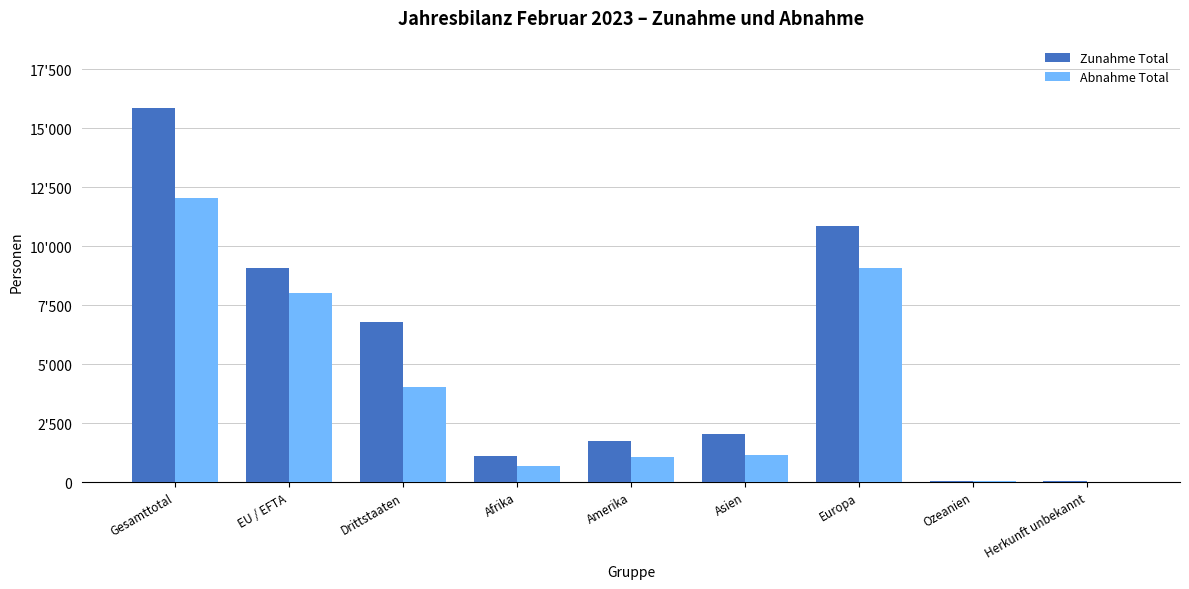

What is the label of the 1st bar from the left?

Gesamttotal